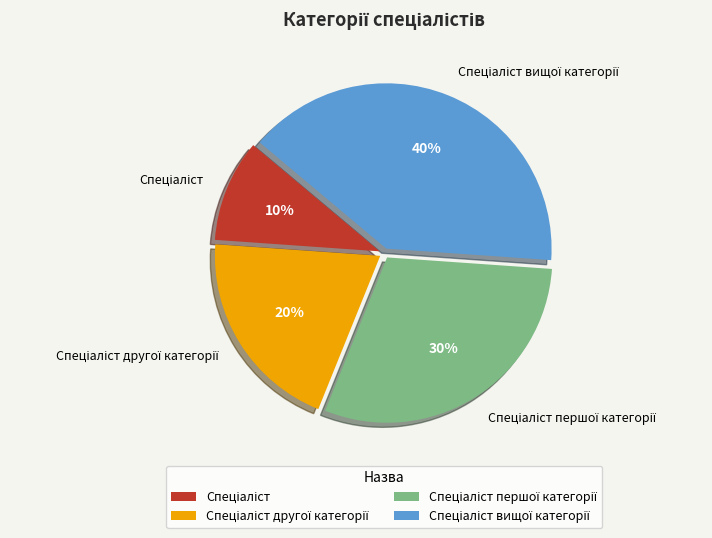

Is there any slice that represents more than half of the pie?

No